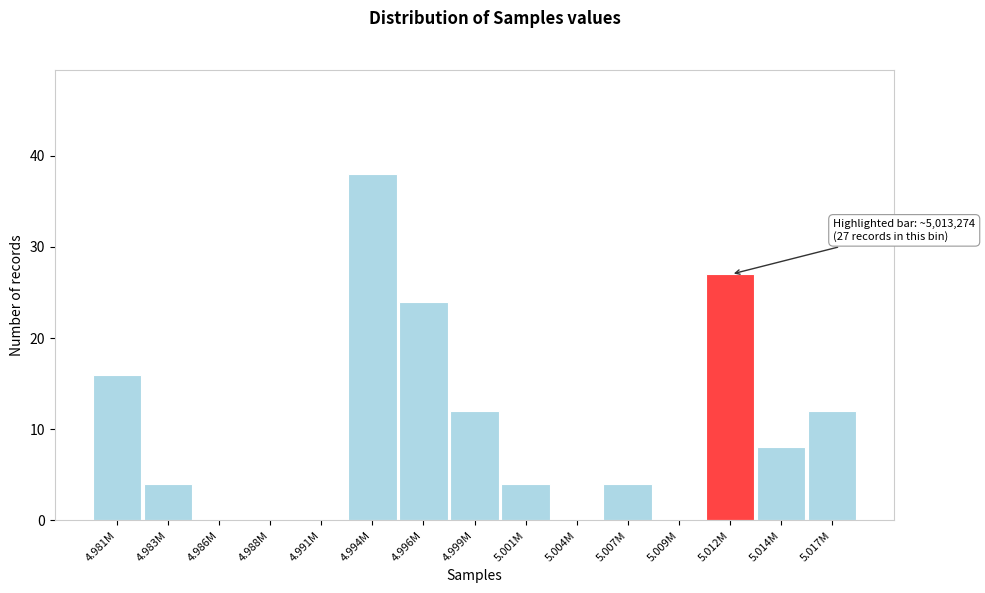

Reading left to right, list all the values displayed in this chart.

4.981M=16	4.983M=4	4.986M=0	4.988M=0	4.991M=0	4.994M=38	4.996M=24	4.999M=12	5.001M=4	5.004M=0	5.007M=4	5.009M=0	5.012M=27	5.014M=8	5.017M=12